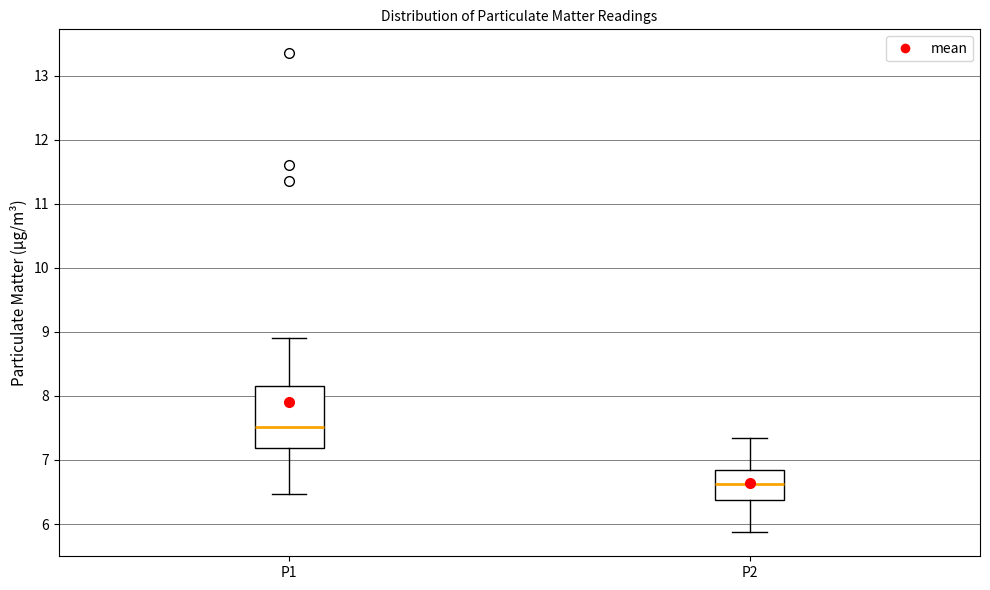

Where does the upper whisker of the box for P2 end on the y-axis? The values are not printed on the chart, so give them approximately, as read against the axis.

7.4